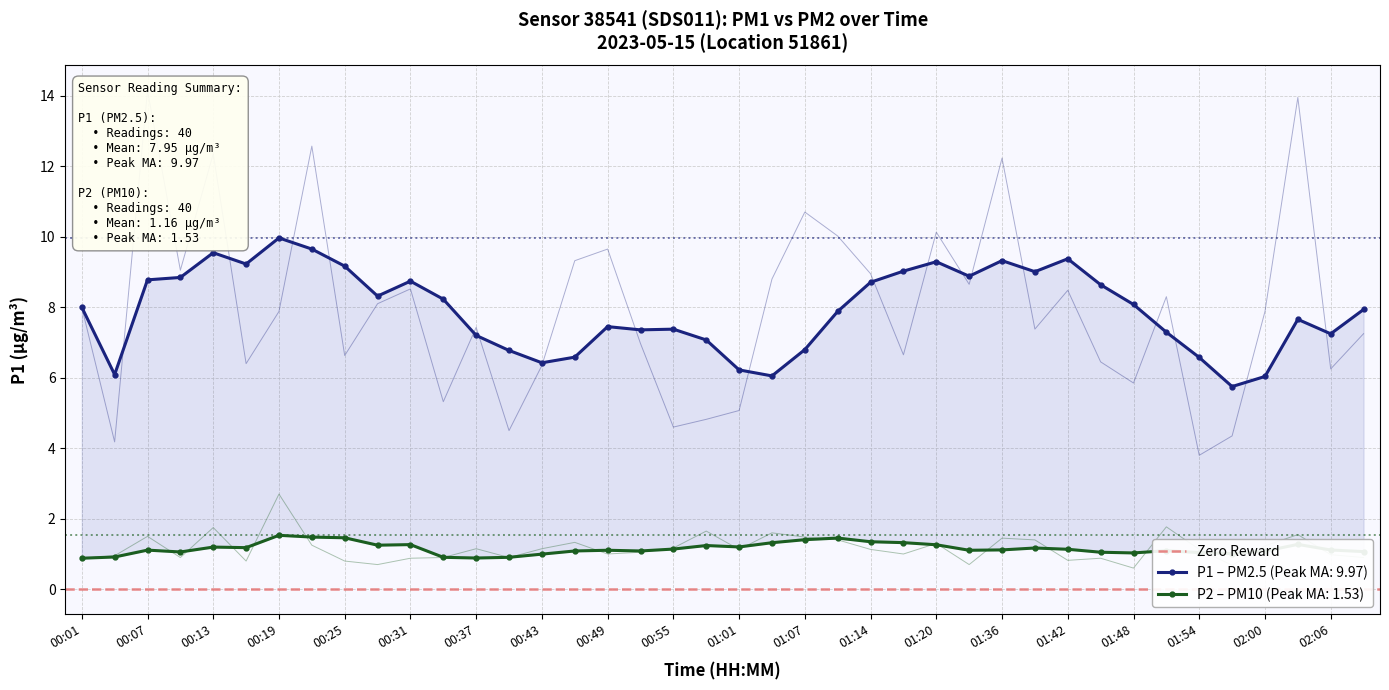

Count the number of categories in the chart.

40